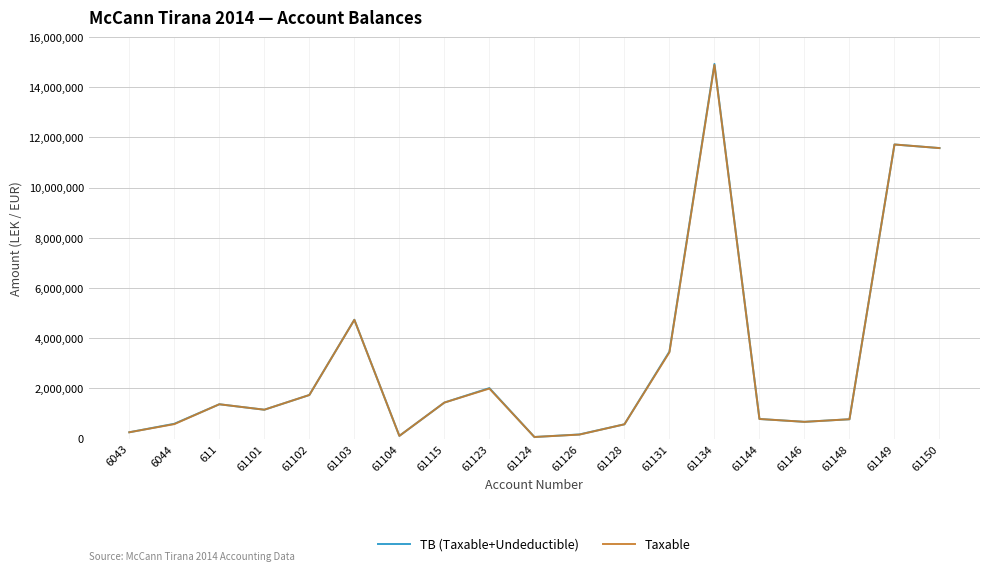

What is the highest value of the Taxable series?

14887859.8